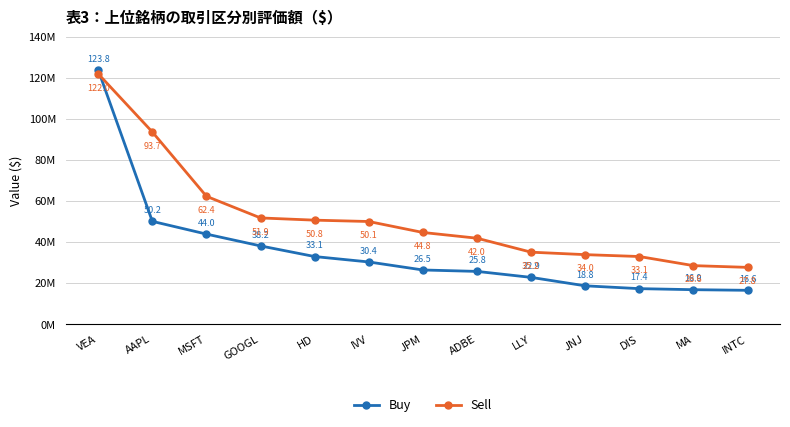

At how many categories does at least one series exceed 91368717?

2